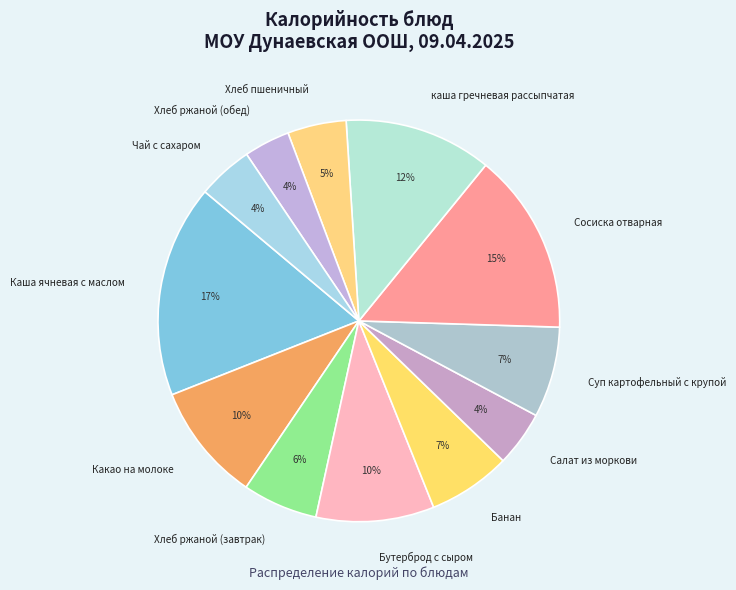

To the nearest percent, what portion does каша гречневая рассыпчатая represent?

12%